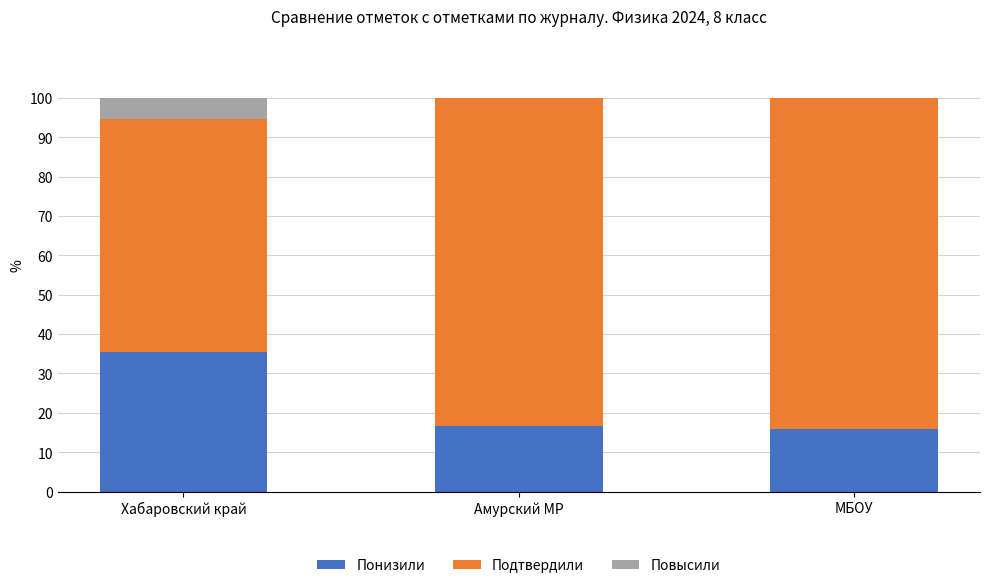

Reading left to right, list the values for the Понизили series.

Хабаровский край=35.3	Амурский МР=16.7	МБОУ=16.0